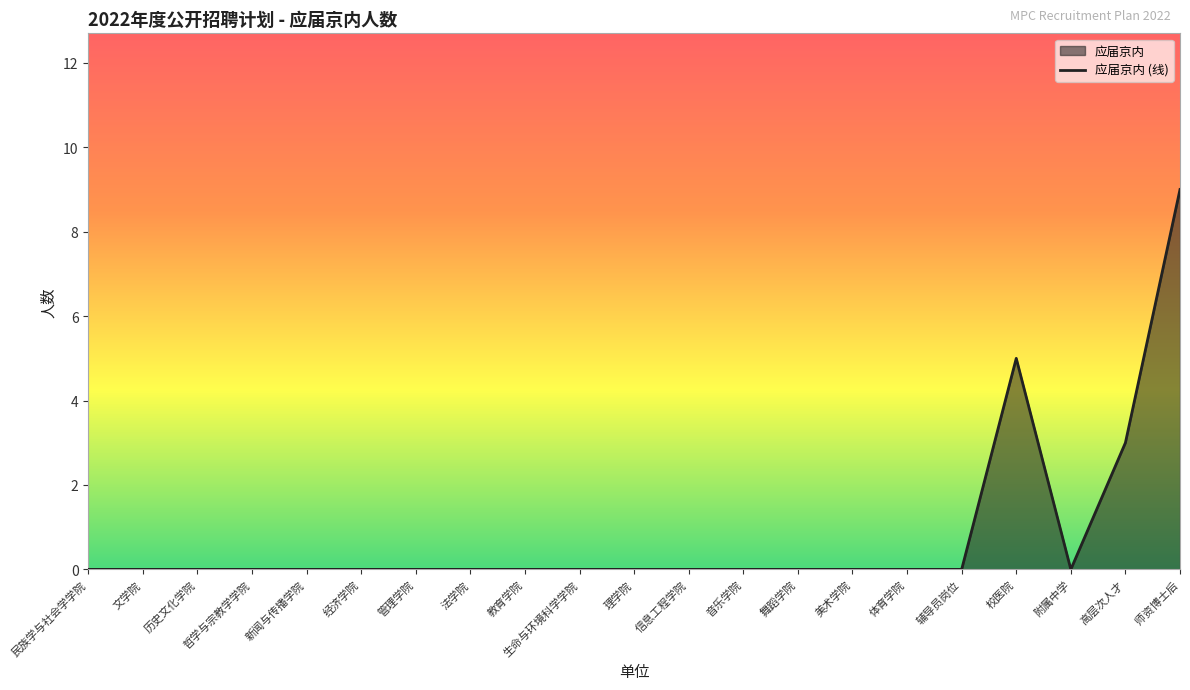

The value at 管理学院 is -5. True or false?

False